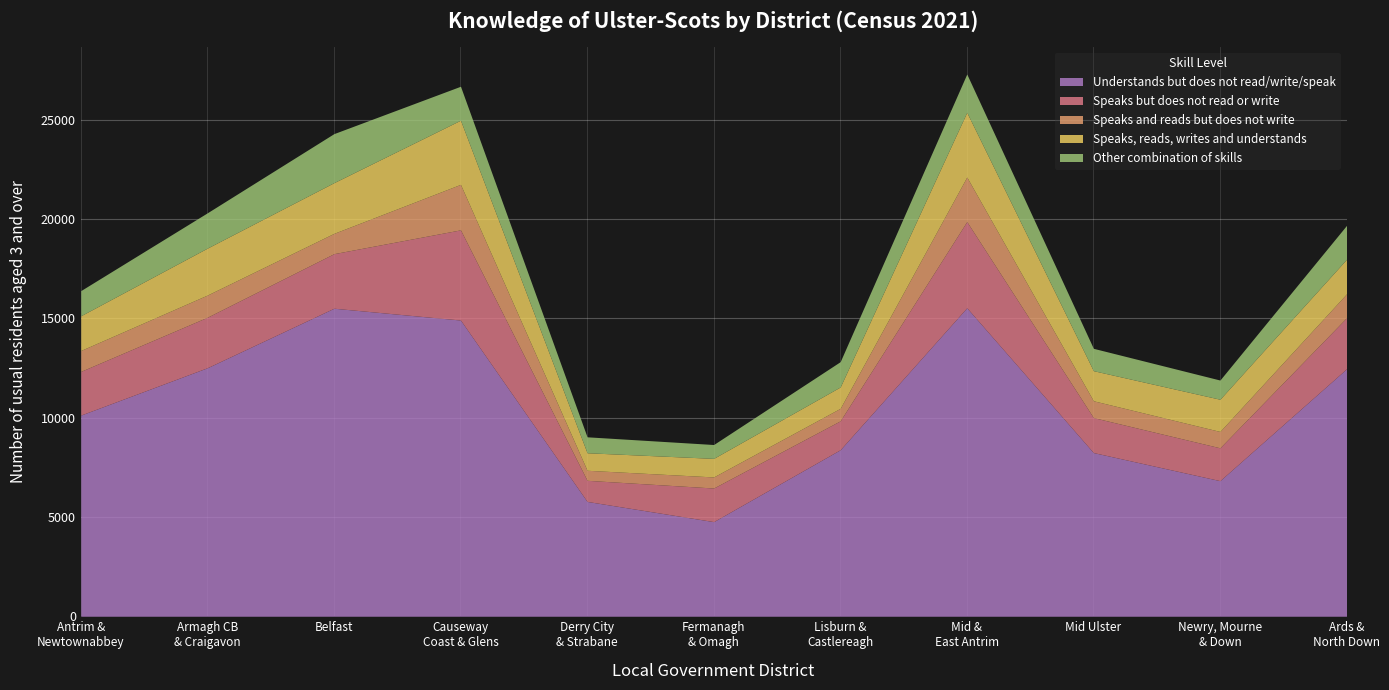

Where is Other combination of skills nearest to the value 1584?

Ards and North Down